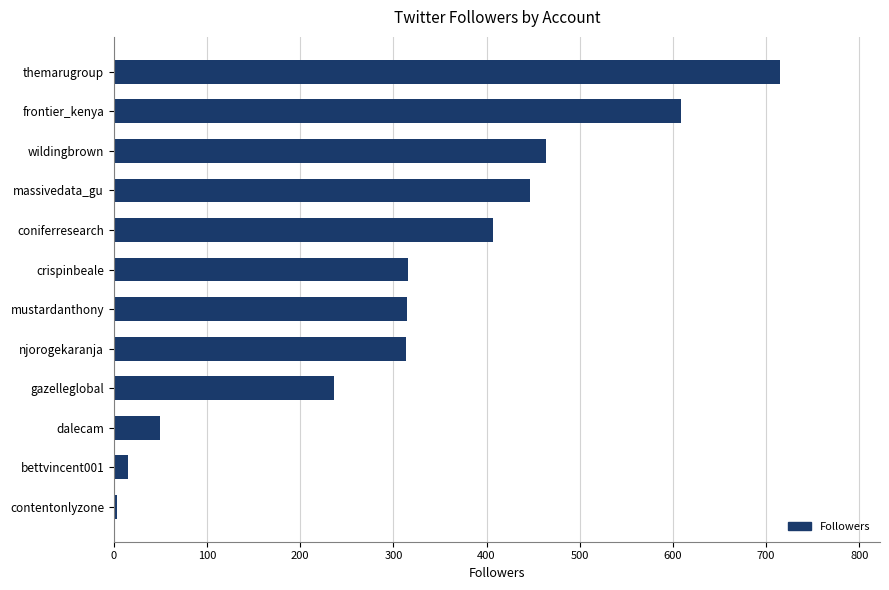

The chart shows a value of 715 at themarugroup. True or false?

True